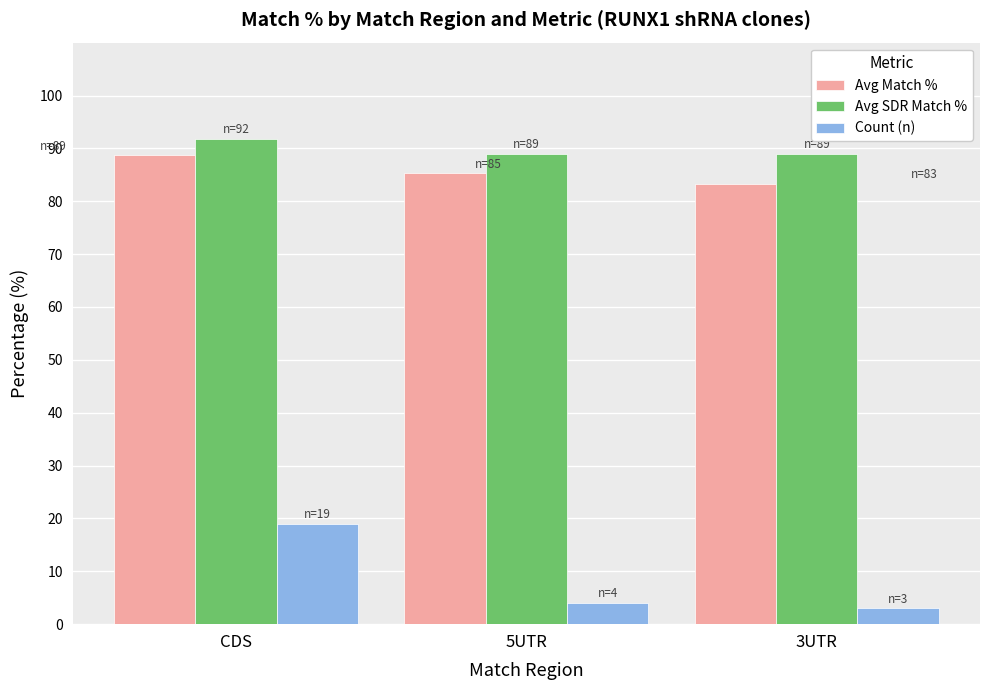

What is the label of the 3rd bar from the right?

CDS